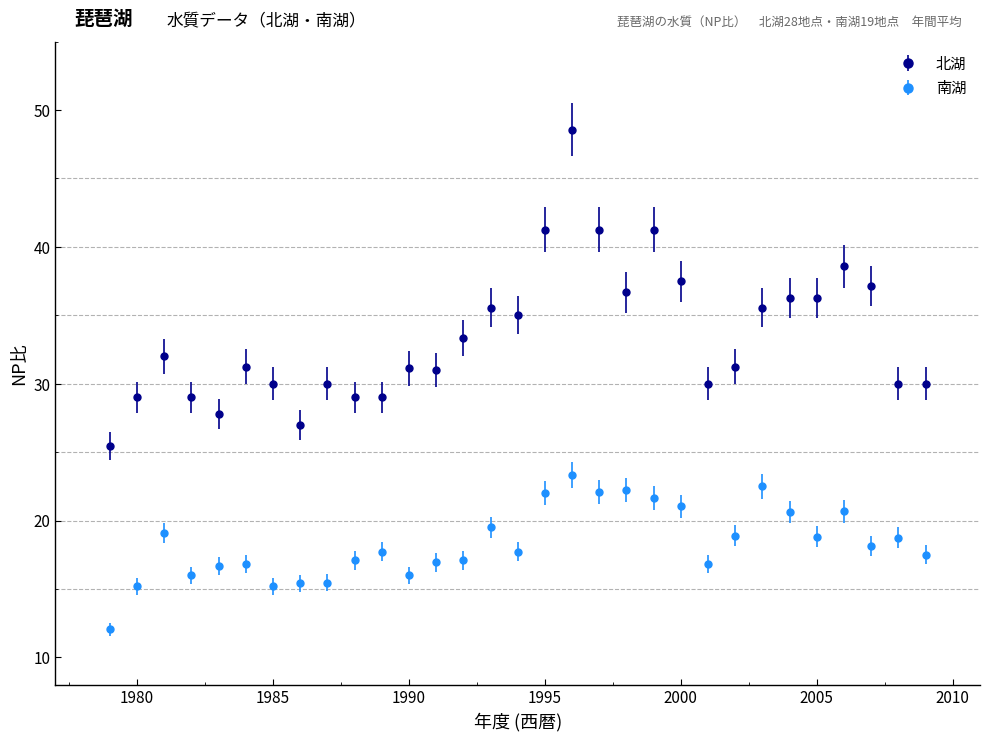

What are all the series names shown in the legend?

北湖, 南湖